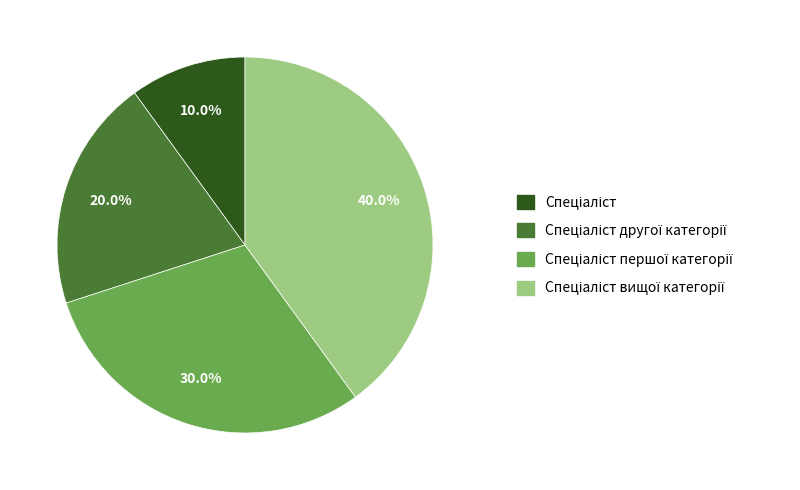

Is there a majority slice in this chart?

No